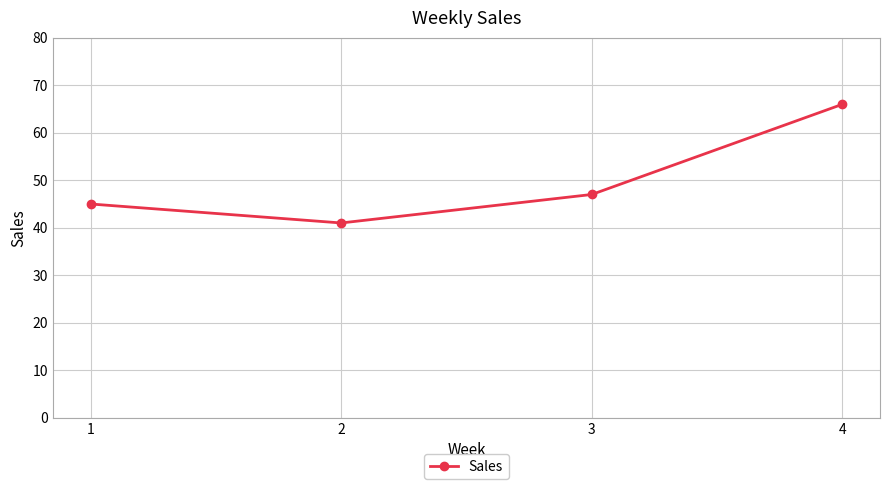

What is the approximate value at 3?

47